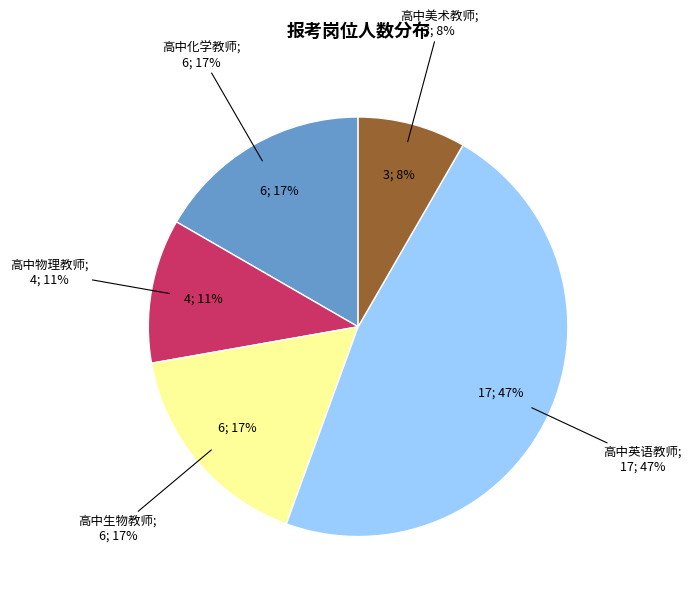

Is the sum of 高中美术教师 and 高中化学教师 greater than half?

No